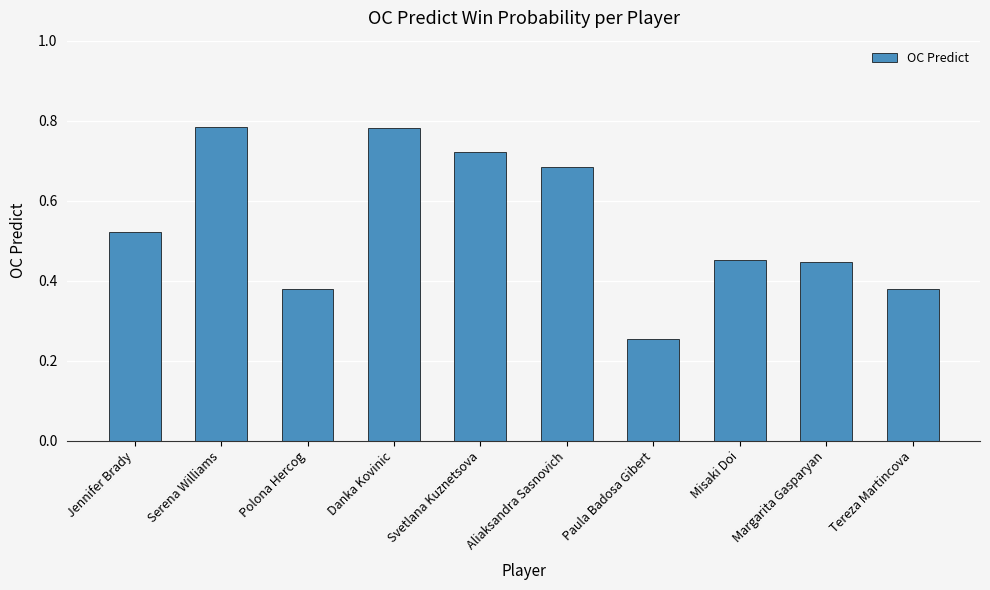

Is it true that the value at Tereza Martincova is 0.7?

False